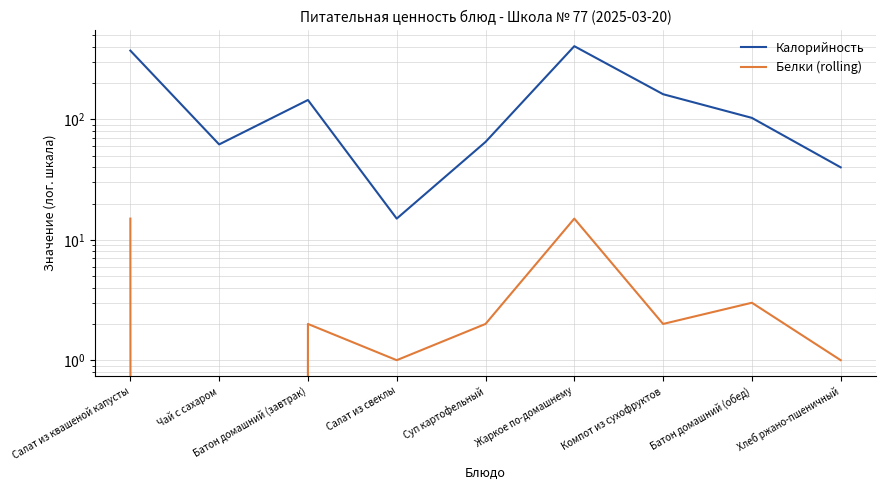

What position from the left is Батон домашний (обед)?

8